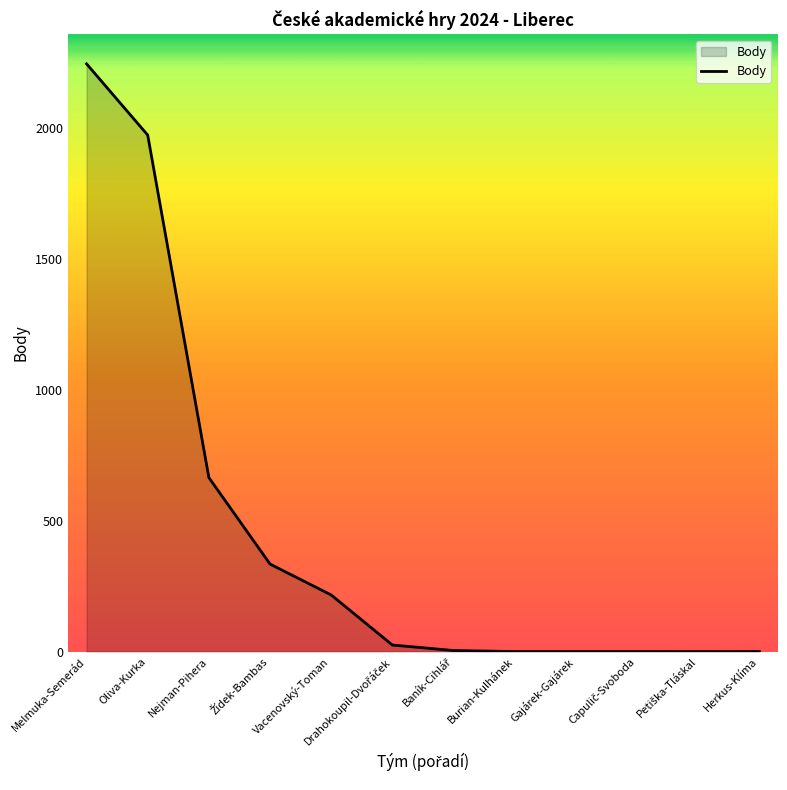

What is the maximum value shown in the chart?

2243